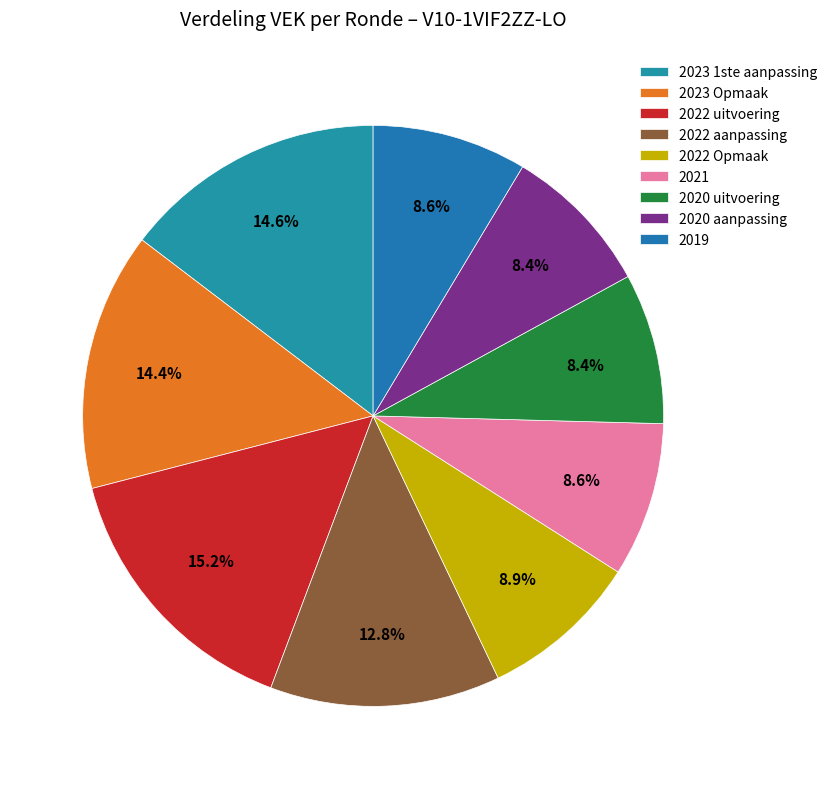

Is it true that 2022 Opmaak is 2% of the pie?

False